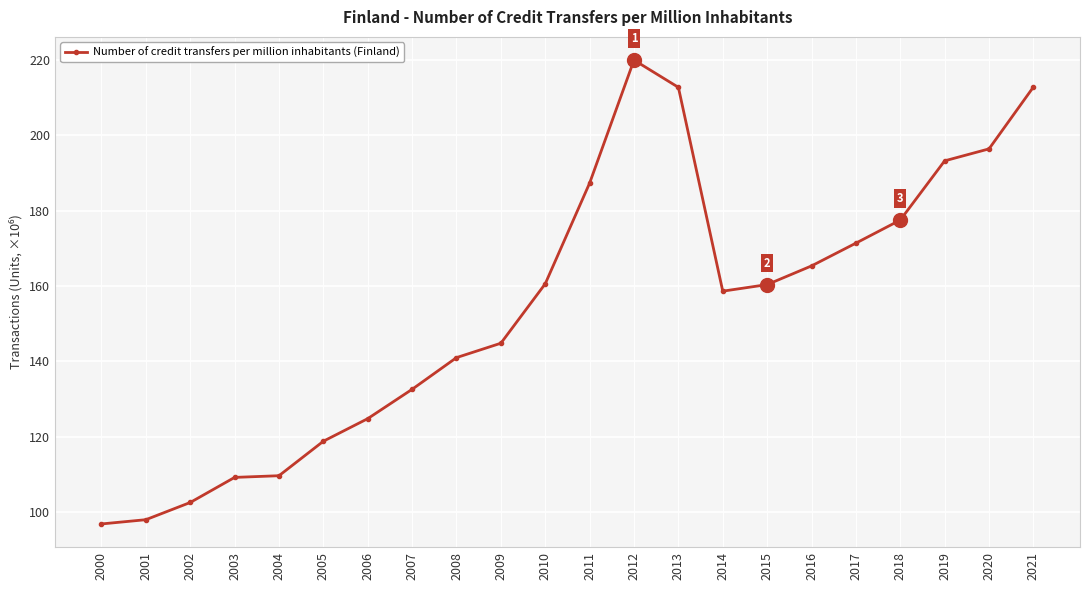

Read the value at 2002.

102.5